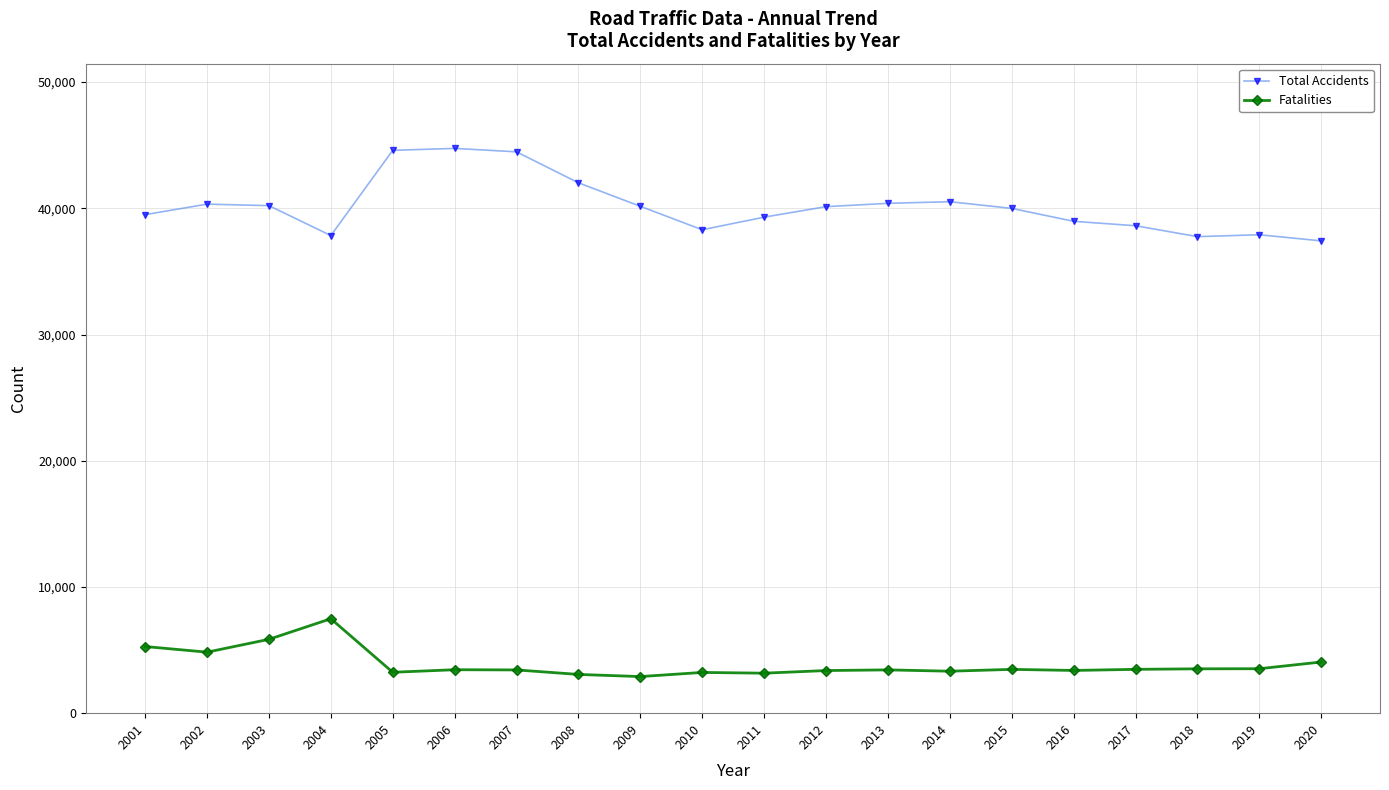

What is the spread (max minus min) of values at 2016?

35587